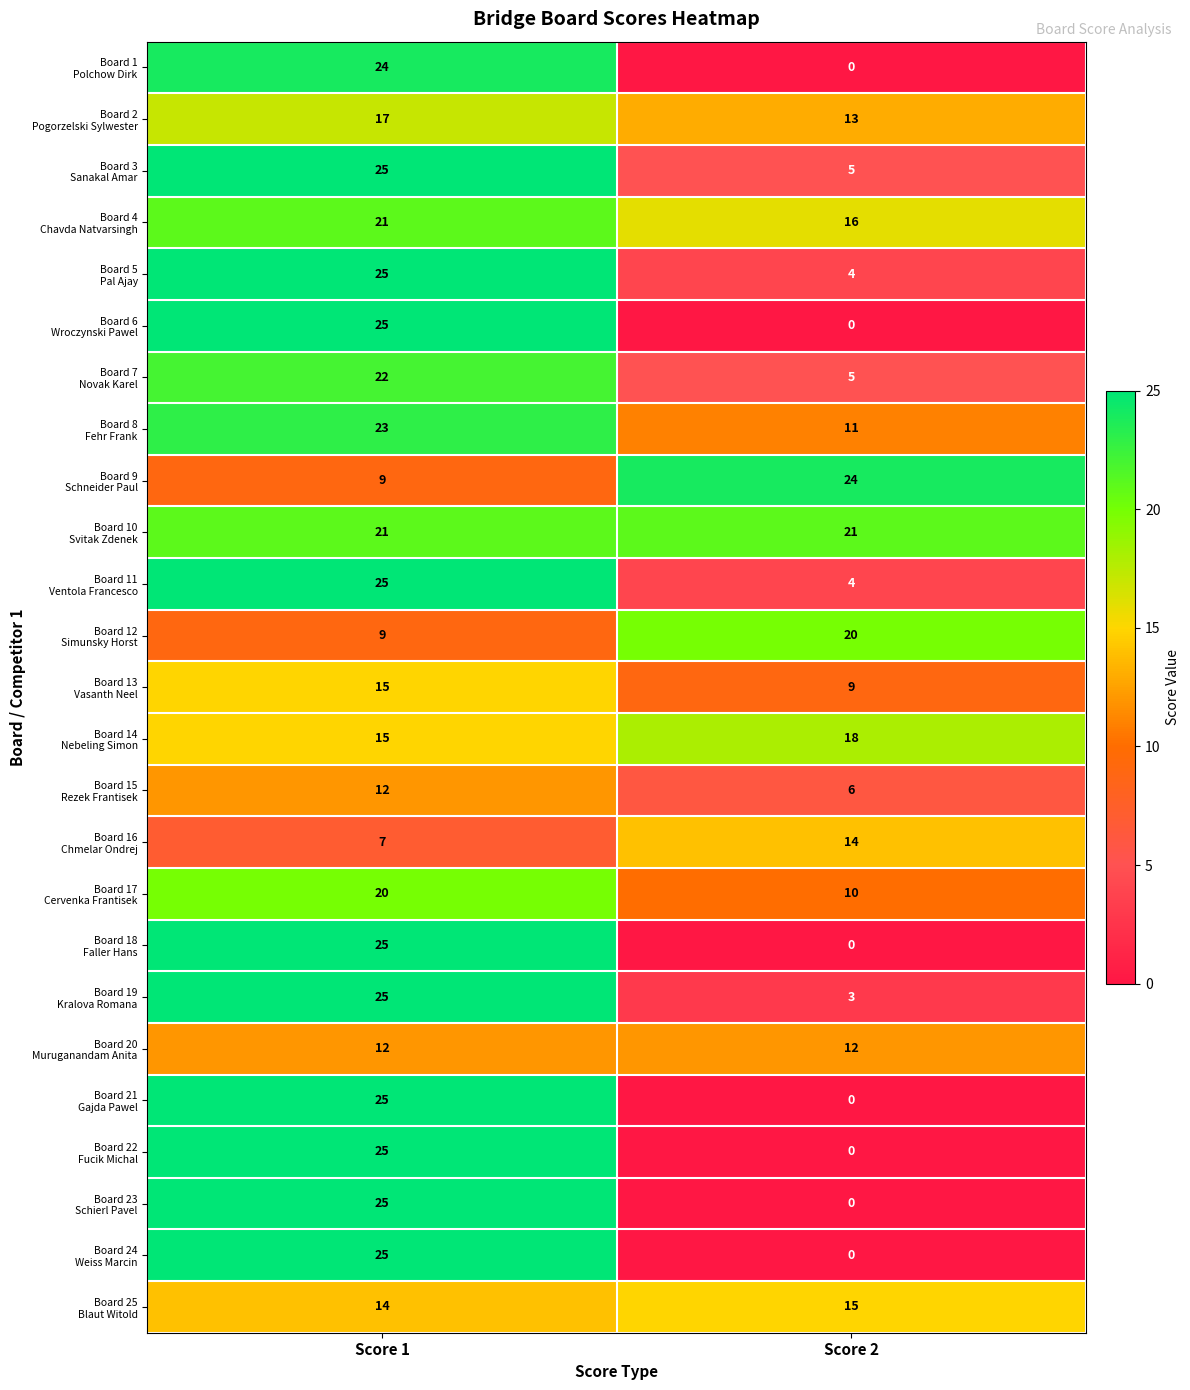

Which label corresponds to the smallest value in the chart?

Score 2